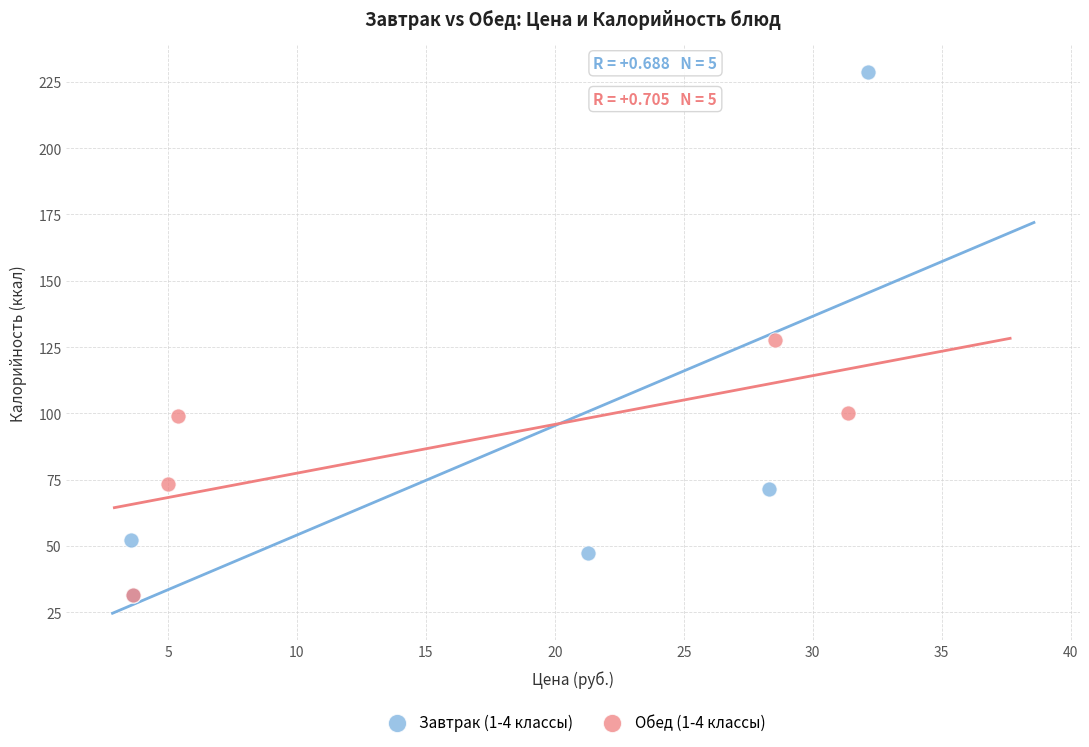

Which series contains the highest Y value?

Завтрак (1-4 классы)